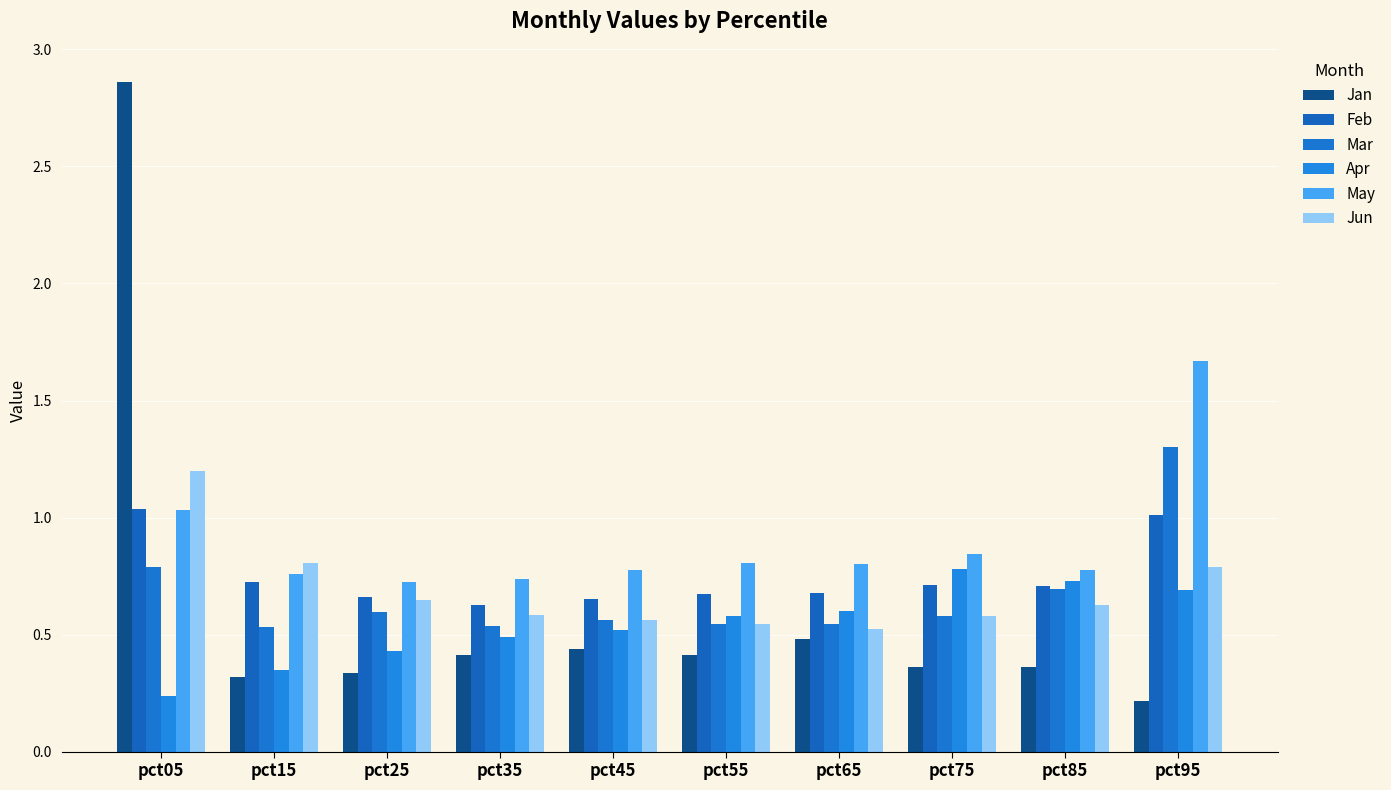

List the series in order of their peak value, highest first.

Jan, May, Mar, Jun, Feb, Apr